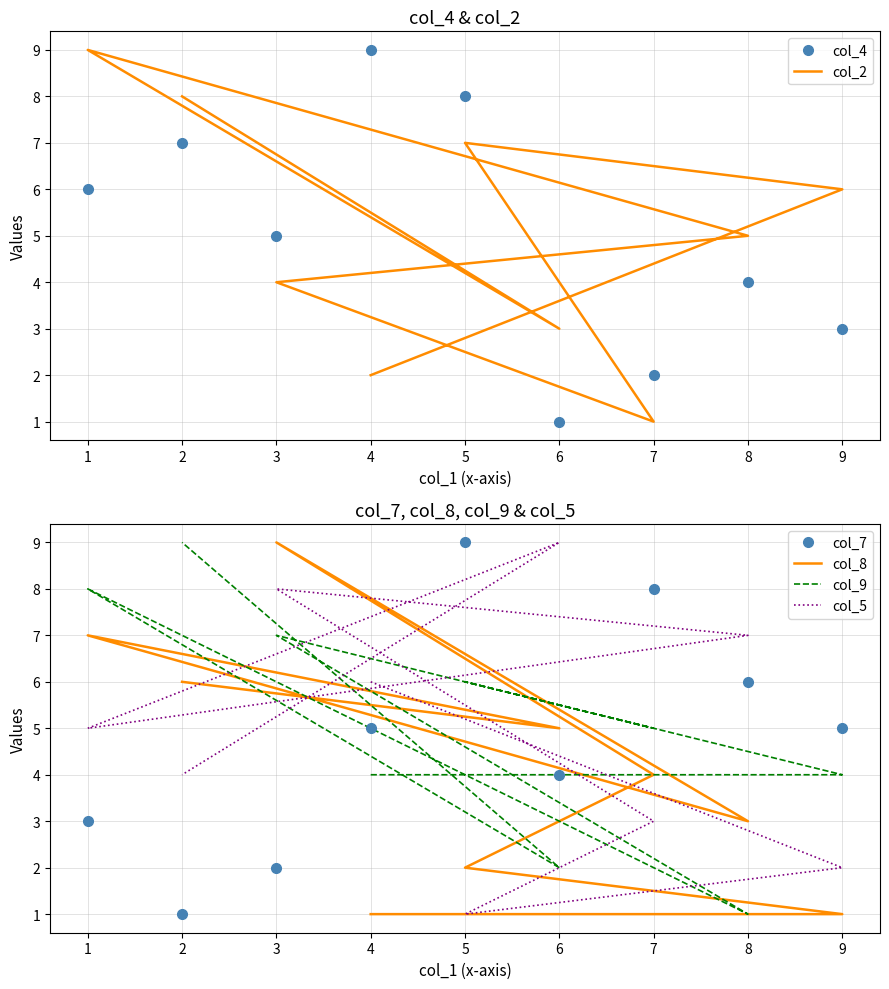

How many times do col_2 and col_8 cross each other?

4